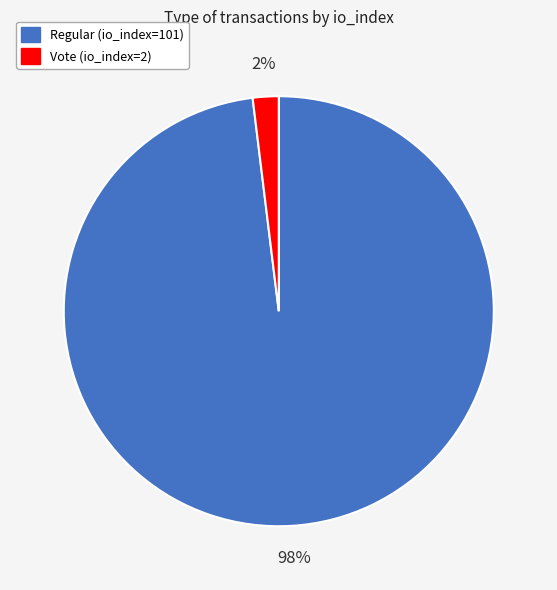

Count the number of slices in the pie.

2